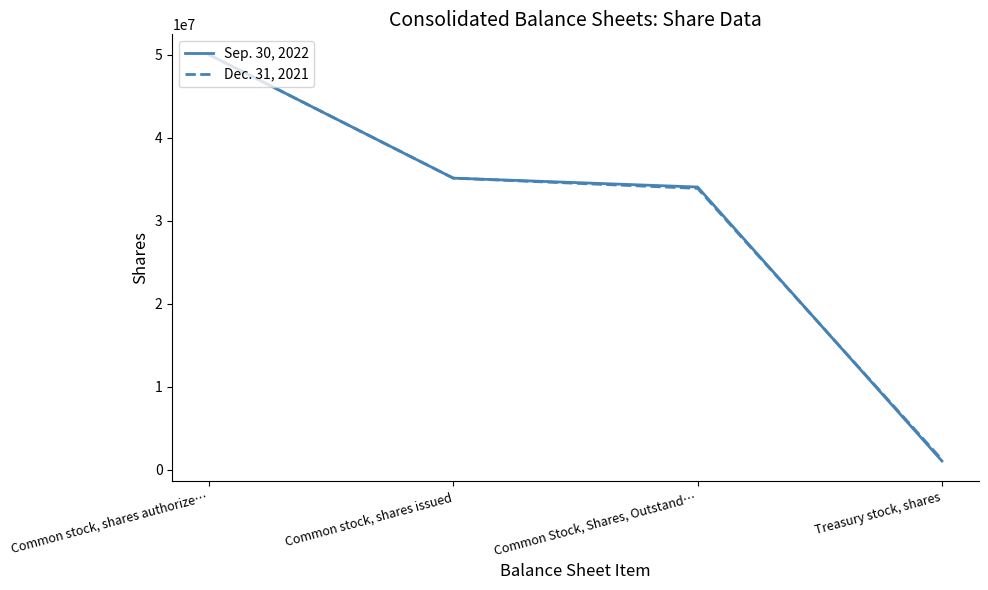

Which series has the largest range (max minus min)?

Sep. 30, 2022